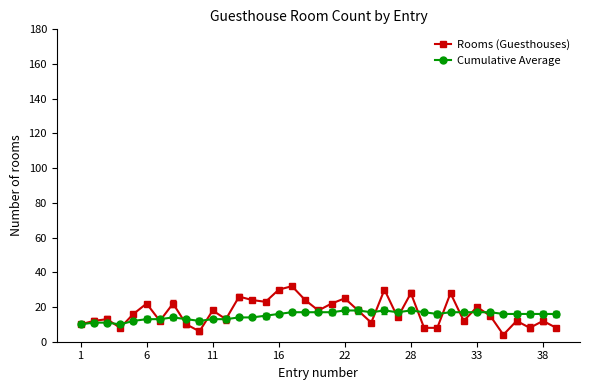

List the series in order of their peak value, highest first.

Rooms (Guesthouses), Cumulative Average